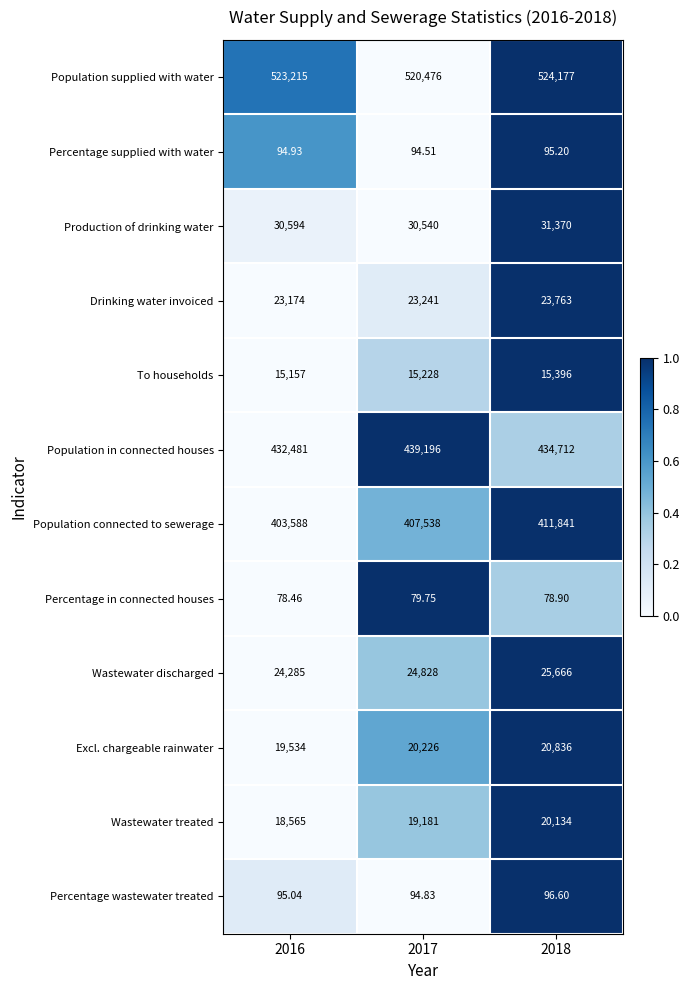

At which category does the chart reach its peak across all series?

2018